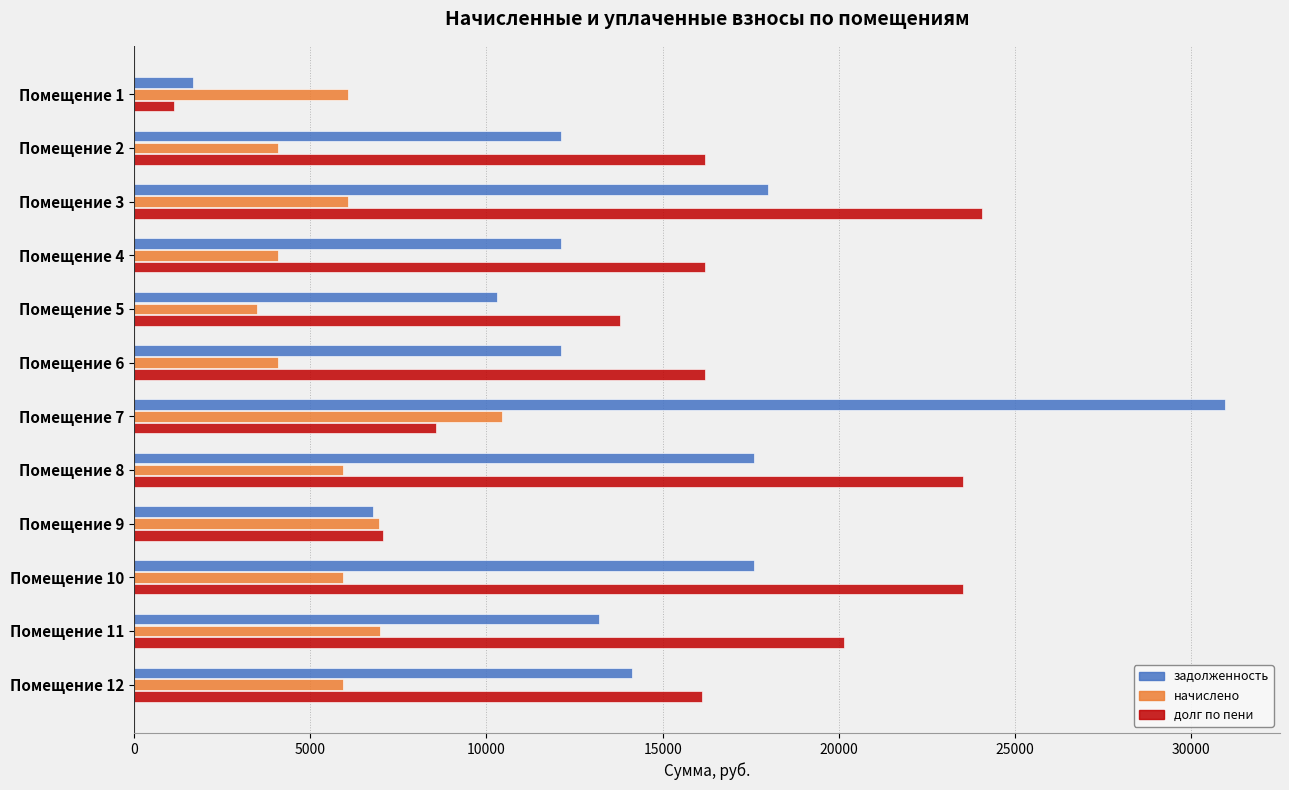

At which category is the sum across all series the highest?

Помещение 7